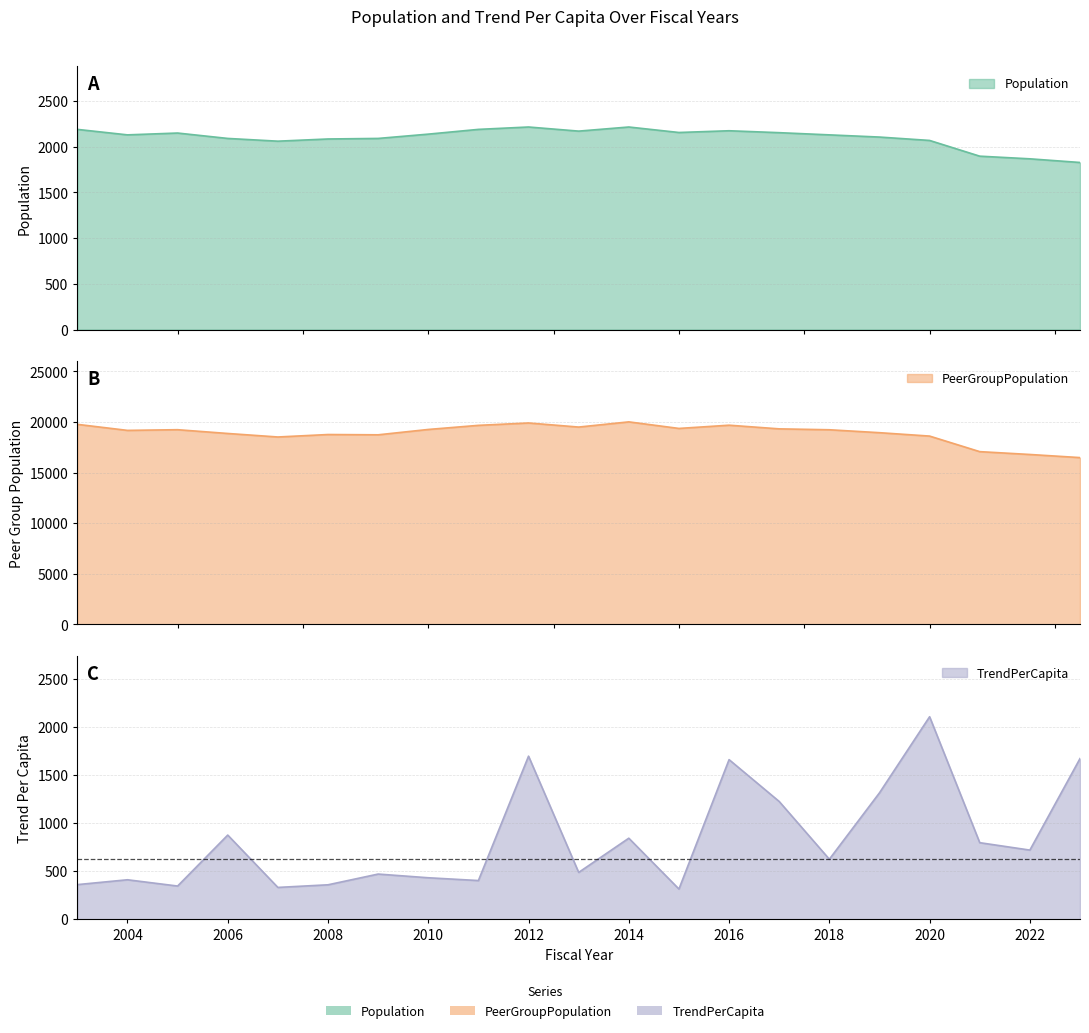

Reading right to left, what are all the values shown in this chart?

Population: 2023=1827.0	2022=1867.0	2021=1896.0	2020=2068.0	2019=2105.0	2018=2129.0	2017=2153.0	2016=2174.0	2015=2155.0	2014=2215.0	2013=2170.0	2012=2215.0	2011=2189.0	2010=2137.0	2009=2090.0	2008=2084.0	2007=2060.0	2006=2090.0	2005=2149.0	2004=2129.0	2003=2189.0
PeerGroupPopulation: 2023=16484.0	2022=16792.0	2021=17073.0	2020=18610.0	2019=18946.0	2018=19235.0	2017=19324.0	2016=19686.0	2015=19366.0	2014=20015.0	2013=19502.0	2012=19905.0	2011=19671.0	2010=19265.0	2009=18736.0	2008=18764.0	2007=18521.0	2006=18868.0	2005=19241.0	2004=19173.0	2003=19770.0
TrendPerCapita: 2023=1670.8	2022=719.1	2021=796.2	2020=2105.8	2019=1314.4	2018=624.2	2017=1224.5	2016=1659.8	2015=314.2	2014=842.8	2013=487.1	2012=1695.8	2011=402.4	2010=431.5	2009=469.8	2008=358.2	2007=330.9	2006=875.3	2005=345.3	2004=410.6	2003=360.1